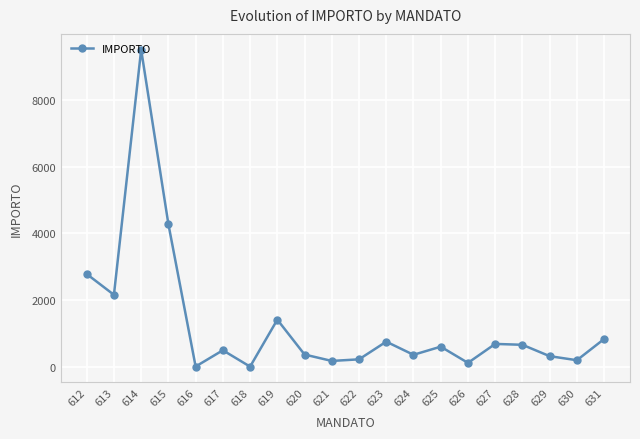

How many lines are shown in the chart?

1